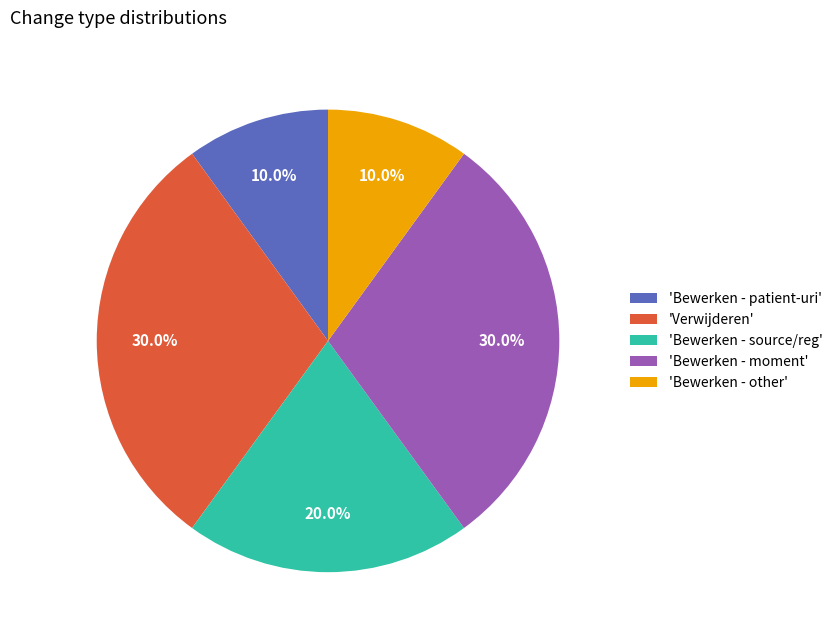

How many slices are in this pie chart?

5